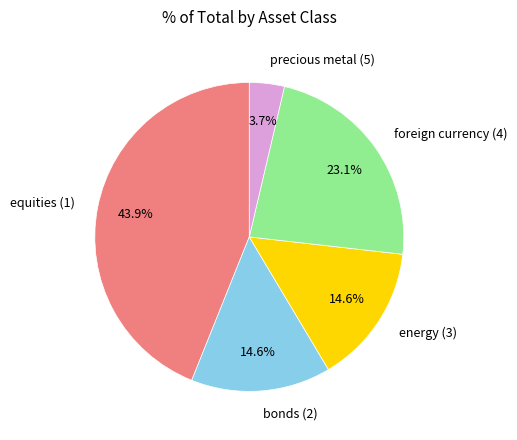

Count the number of slices in the pie.

5